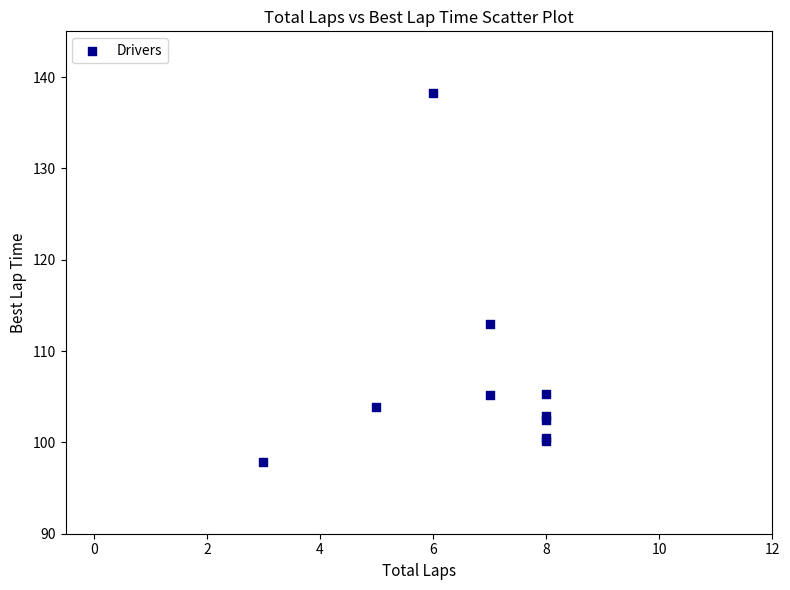

What Y value in the scatter plot is closest to 118?

113.0